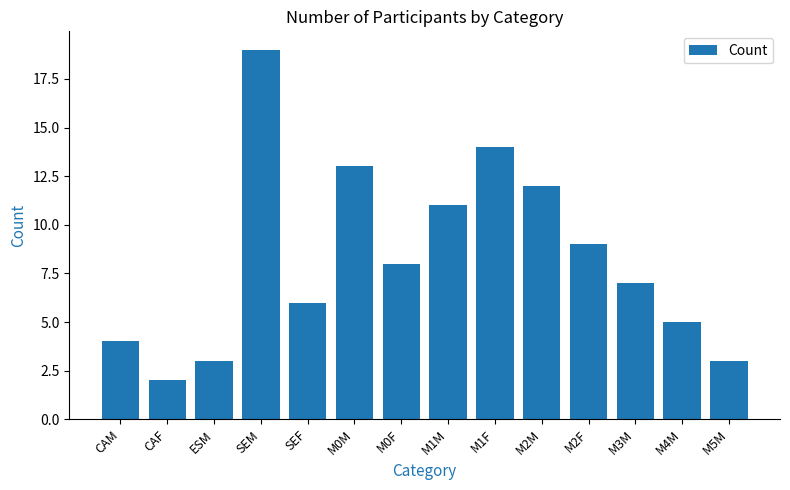

What is the sum of the values at CAM and SEM?

23